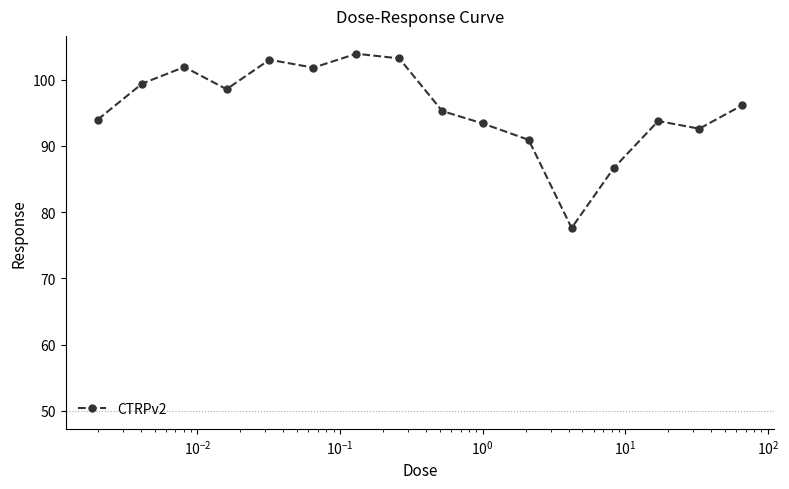

True or false: there are more than 2 points higher than both neighbors.

True